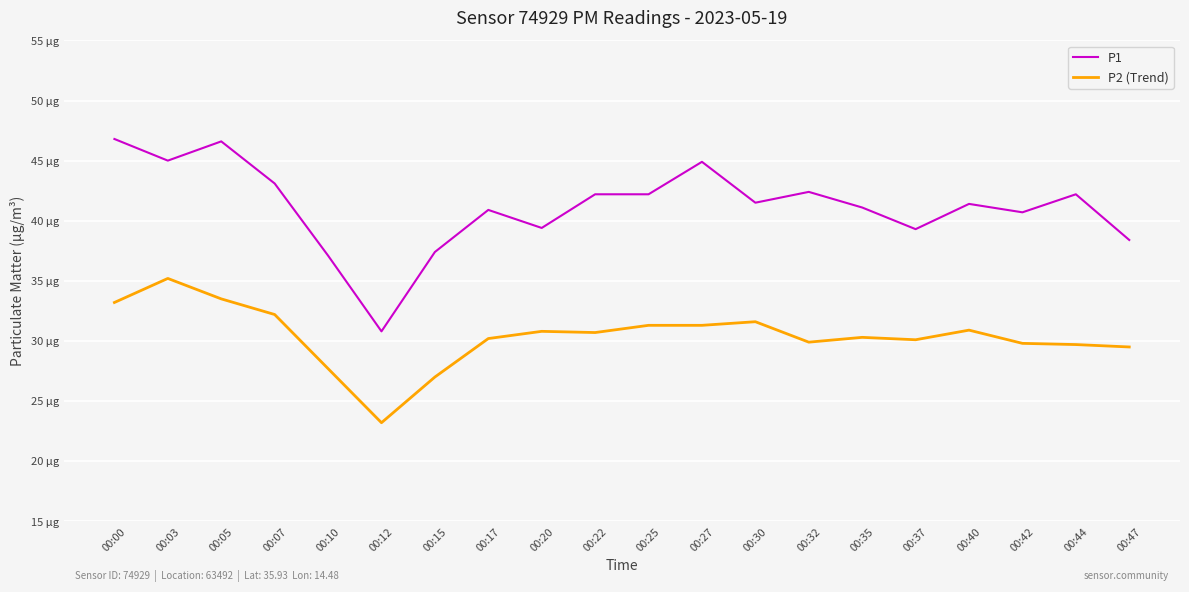

What are all the series names shown in the legend?

P1, P2 (Trend)